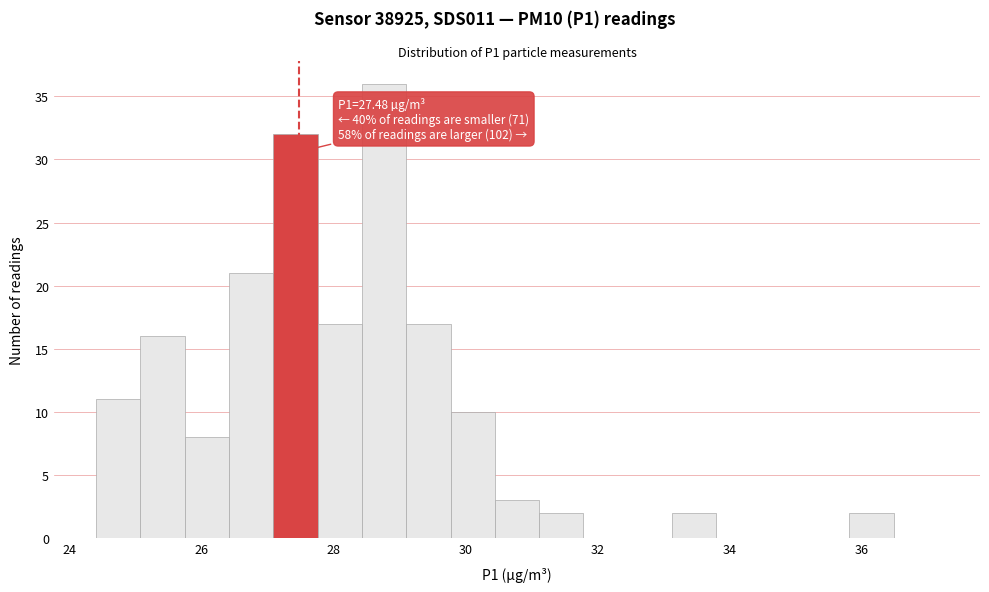

Read against the x-axis, roughly where is the centre of the tallest bar?

28.8